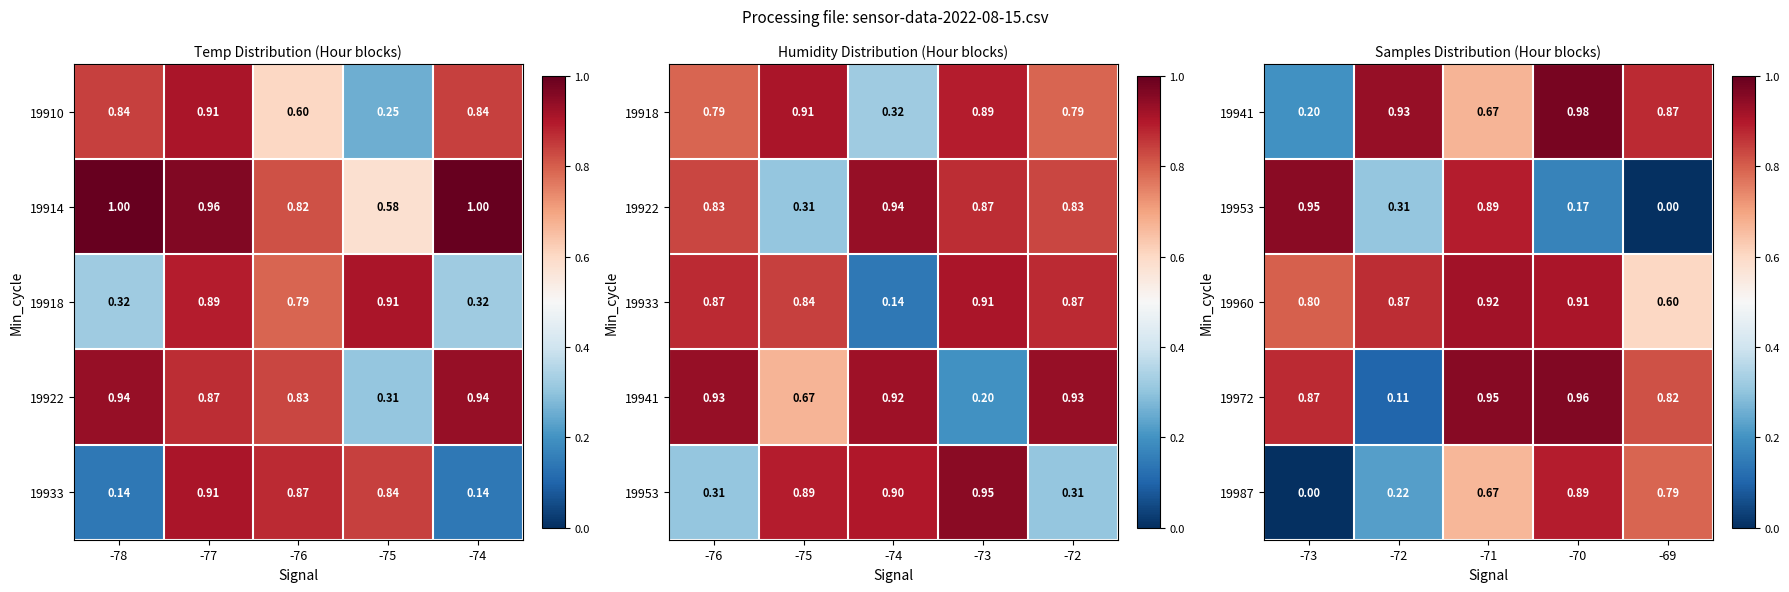

Which category has the highest value in the 19972 series?

-70